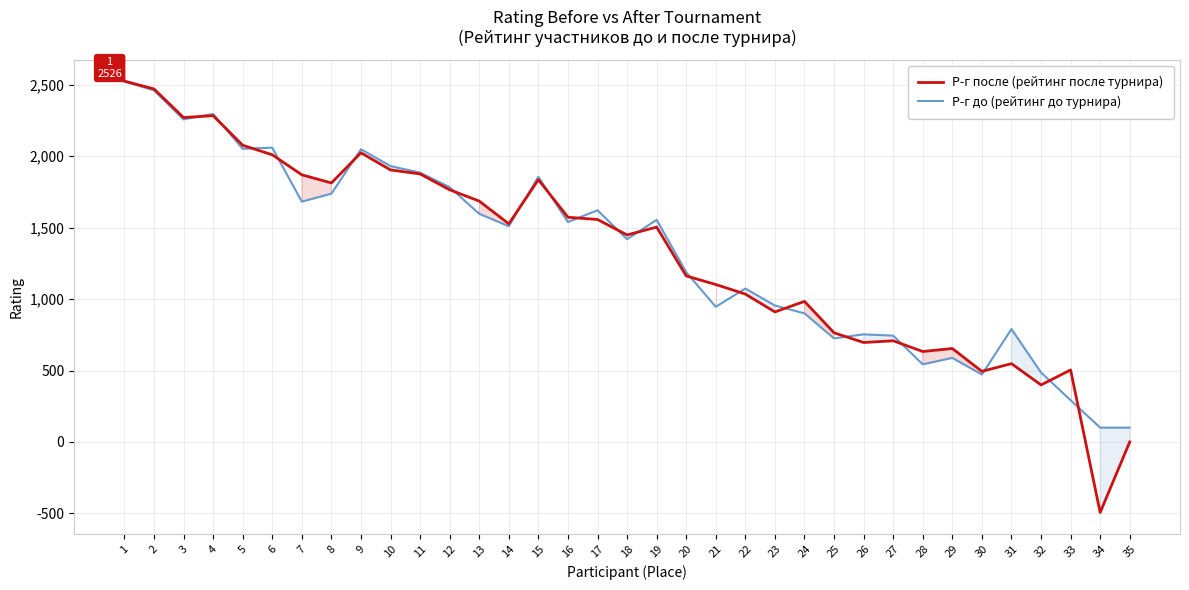

Which category has the highest value across all series?

1